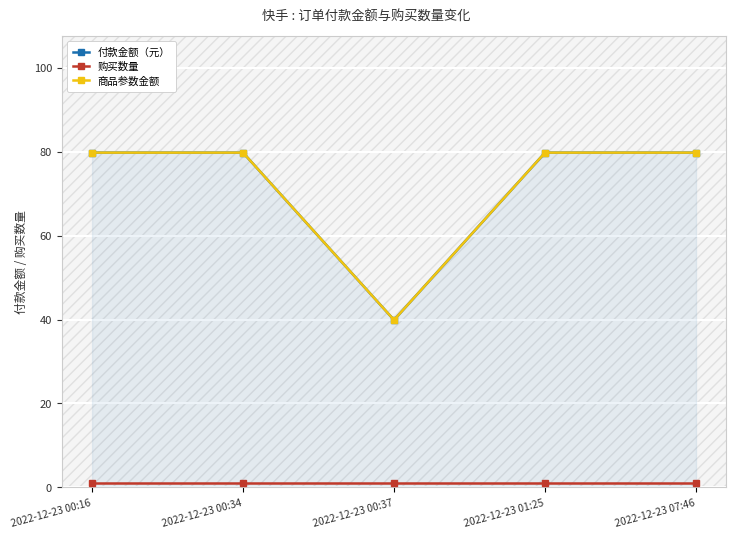

What position from the right is 2022-12-23 00:37?

3